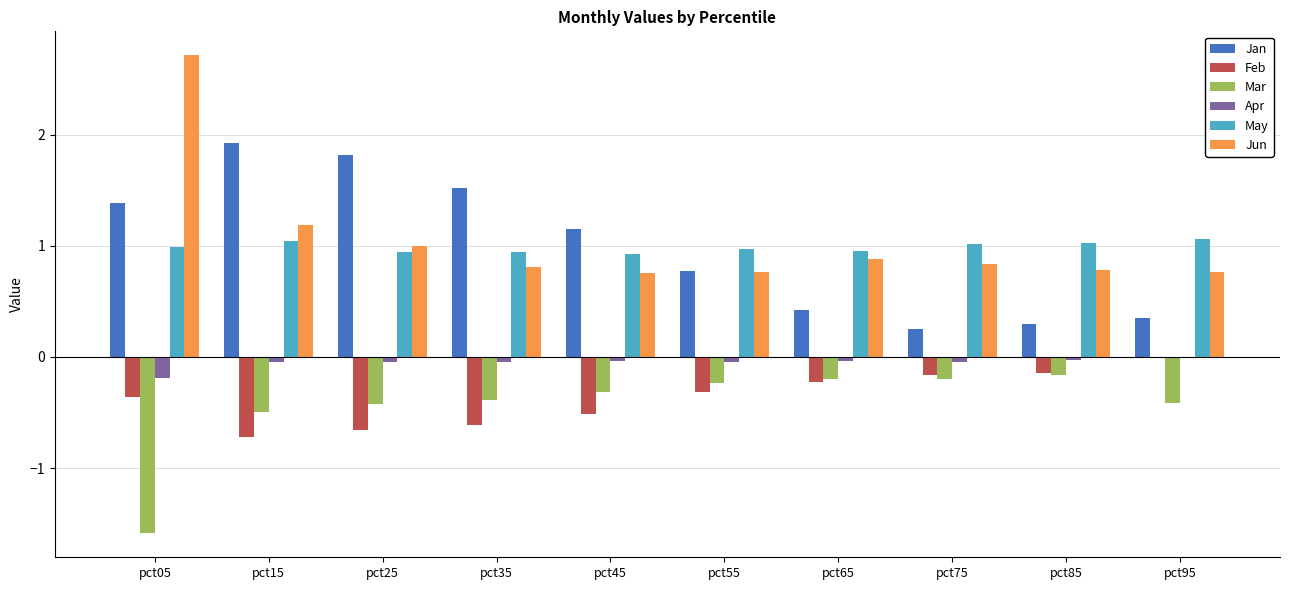

Which label corresponds to the largest value in the chart?

pct05